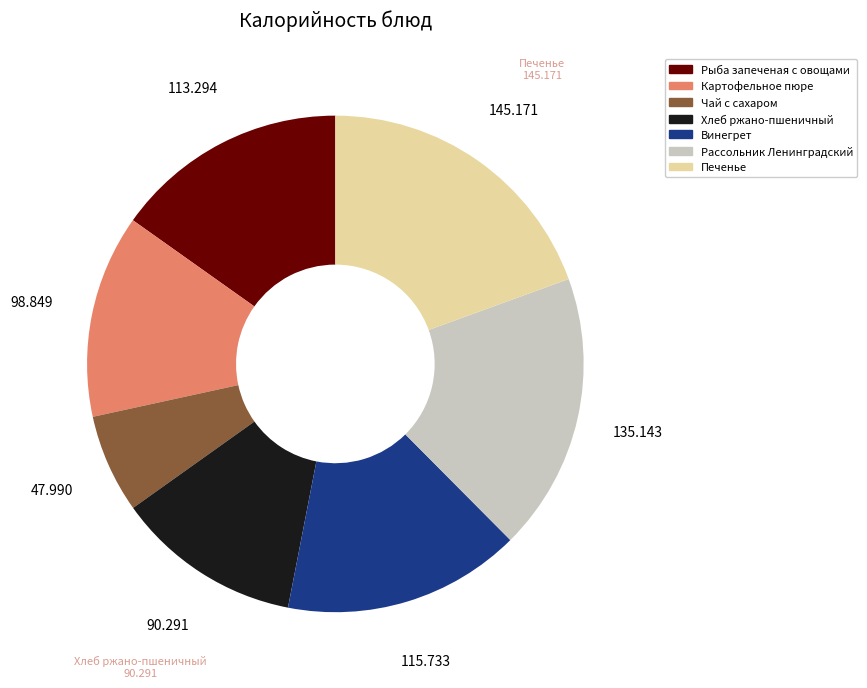

Approximately how many times larger is the value at Рассольник Ленинградский compared to Чай с сахаром?

2.8